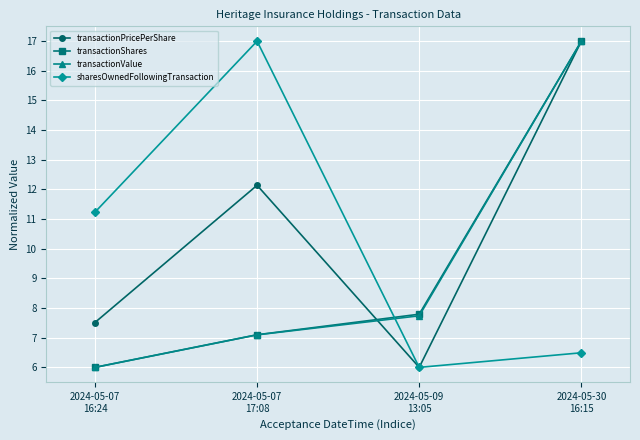

True or false: transactionShares has more than 0 interior local peaks.

False